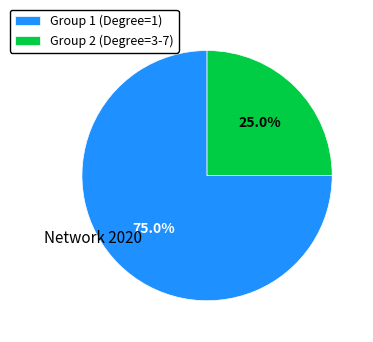

To the nearest percent, what percentage of the pie is Group 2 (Degree=3-7)?

25%